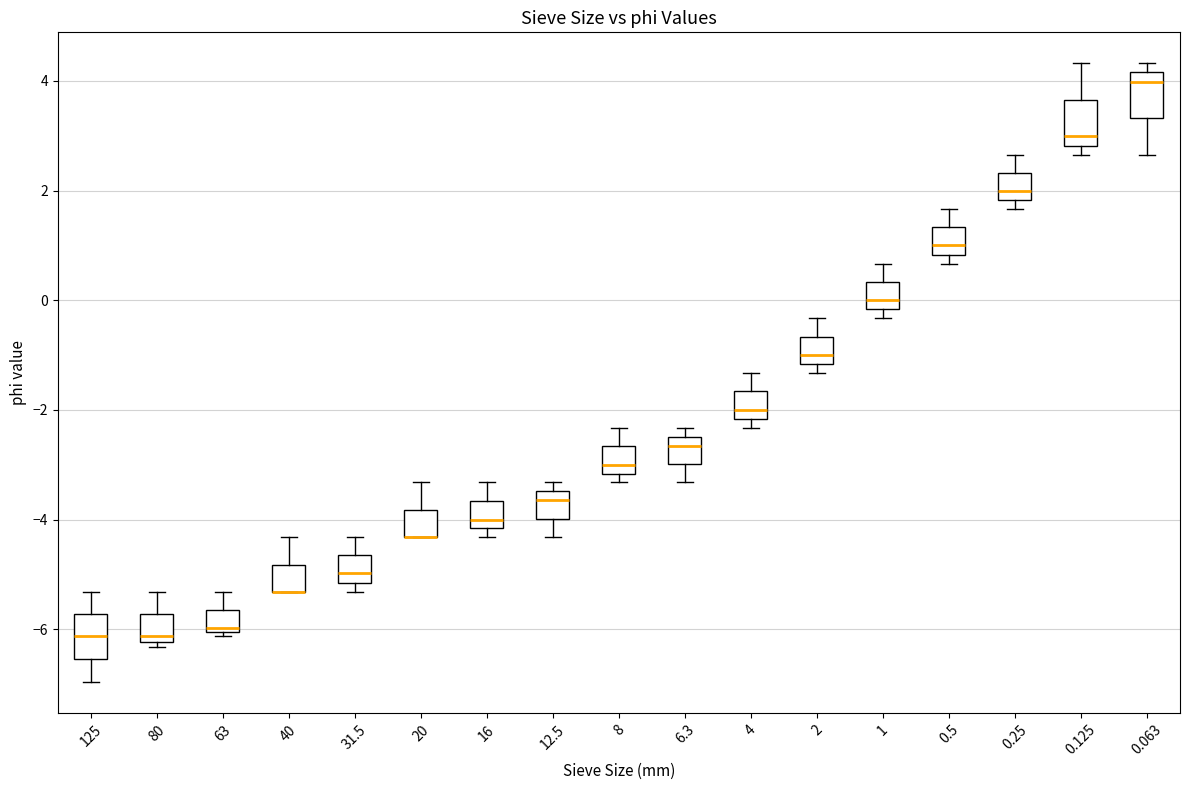

Where is the lower edge of the box at x = 12.5 on the y-axis? The values are not printed on the chart, so give them approximately, as read against the axis.

-4.0